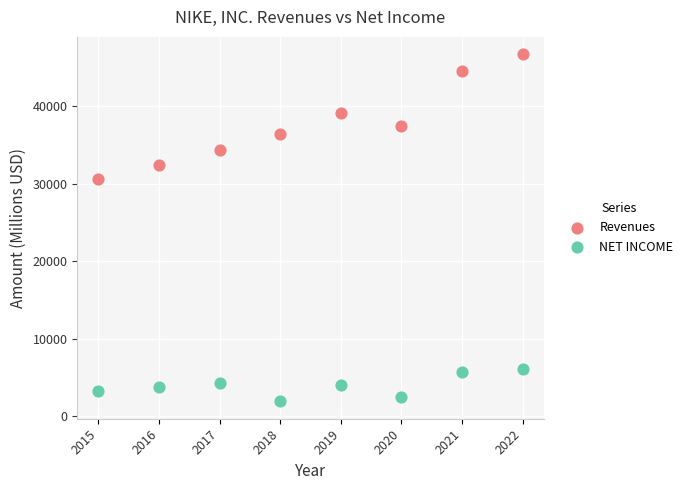

Across all series, what Y value is closest to 24321?

30601